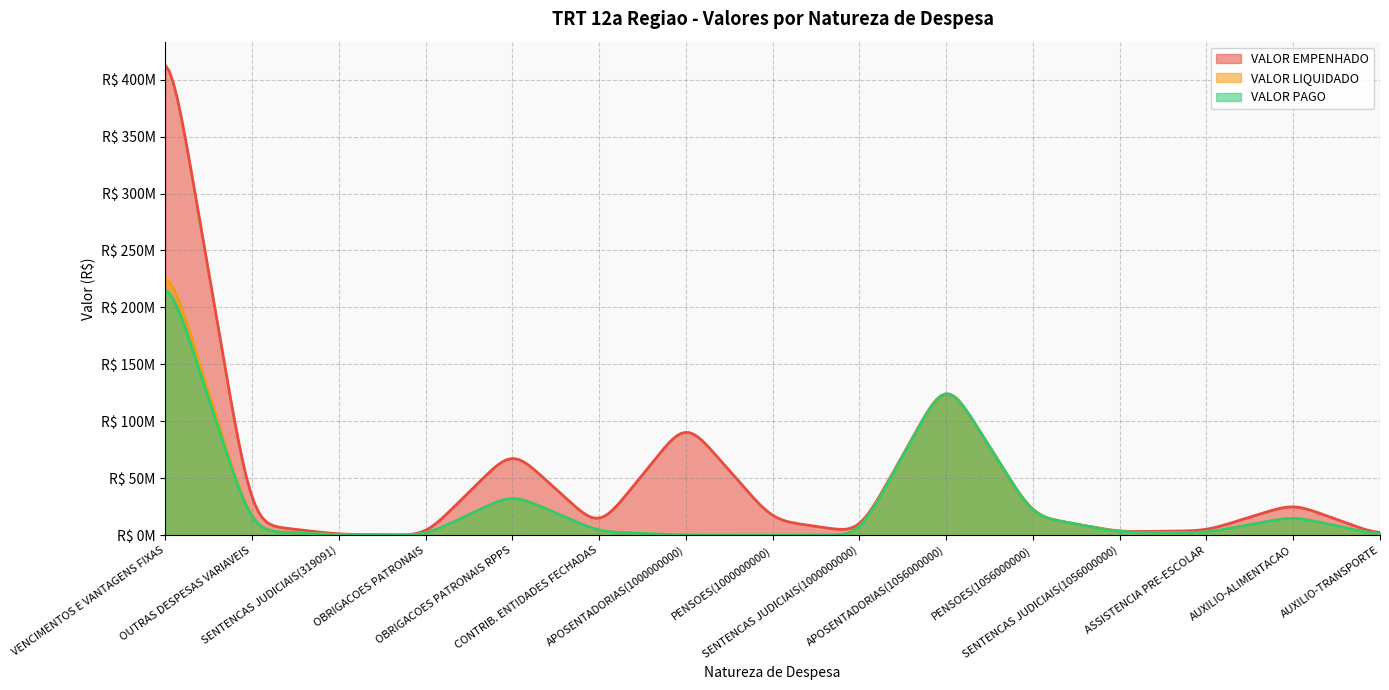

At which category does VALOR PAGO reach its first local valley?

OBRIGACOES PATRONAIS